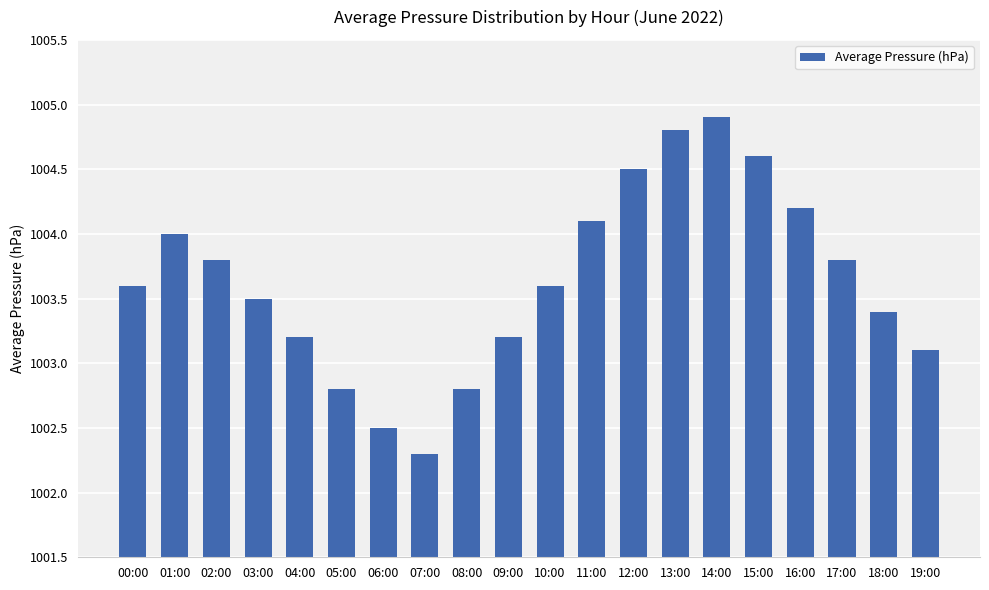

The value at 14:00 is 567.9. True or false?

False